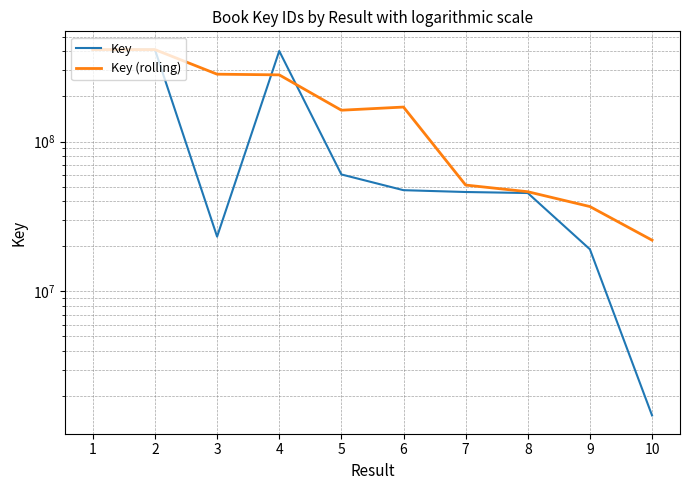

At which label is Key closest to 206138630?

5